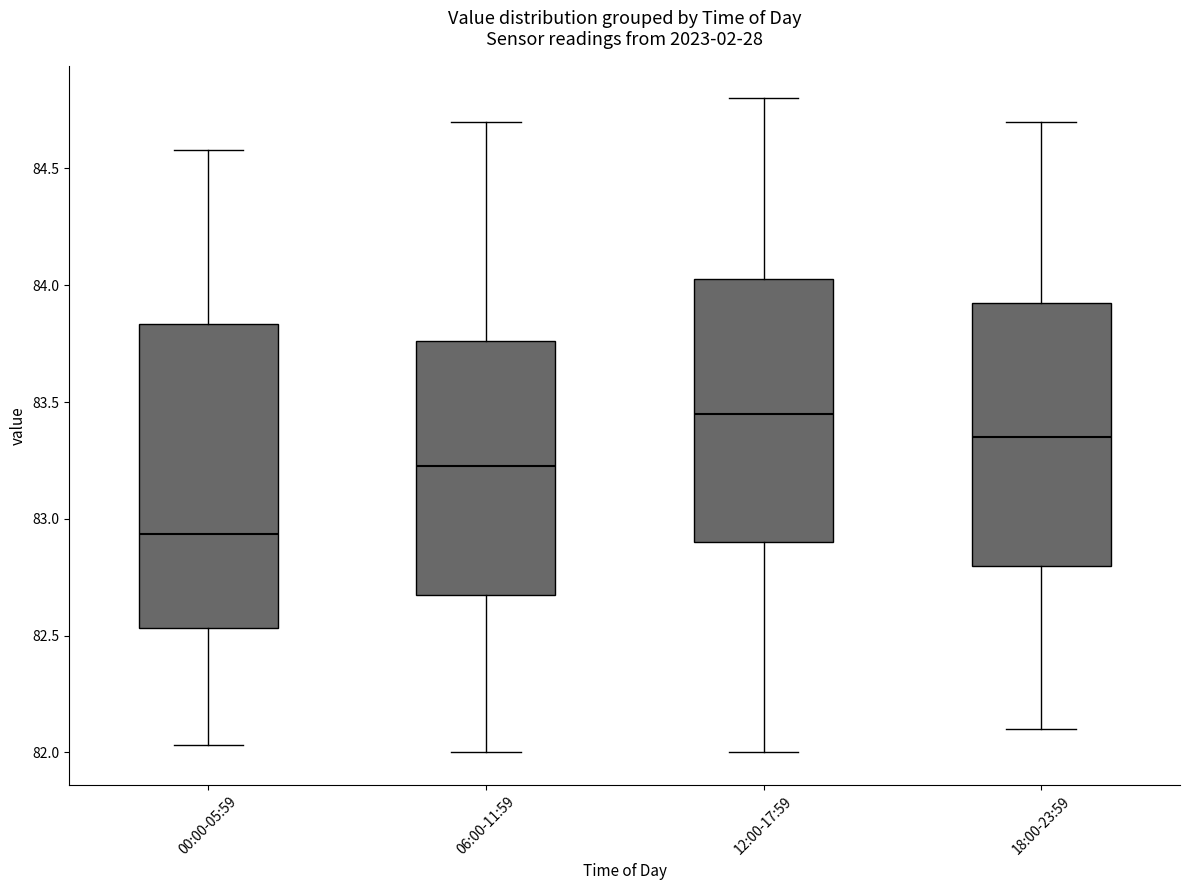

Reading left to right, read every box against the y-axis: the position of its median line, the range the box covers, and the ends of its whiskers. The values are not printed on the chart, so give them approximately, as read against the axis.

00:00-05:59: median 82.95, box 82.55 to 83.85, whiskers 82.05 to 84.60
06:00-11:59: median 83.25, box 82.70 to 83.75, whiskers 82.00 to 84.70
12:00-17:59: median 83.45, box 82.90 to 84.05, whiskers 82.00 to 84.80
18:00-23:59: median 83.35, box 82.80 to 83.95, whiskers 82.10 to 84.70